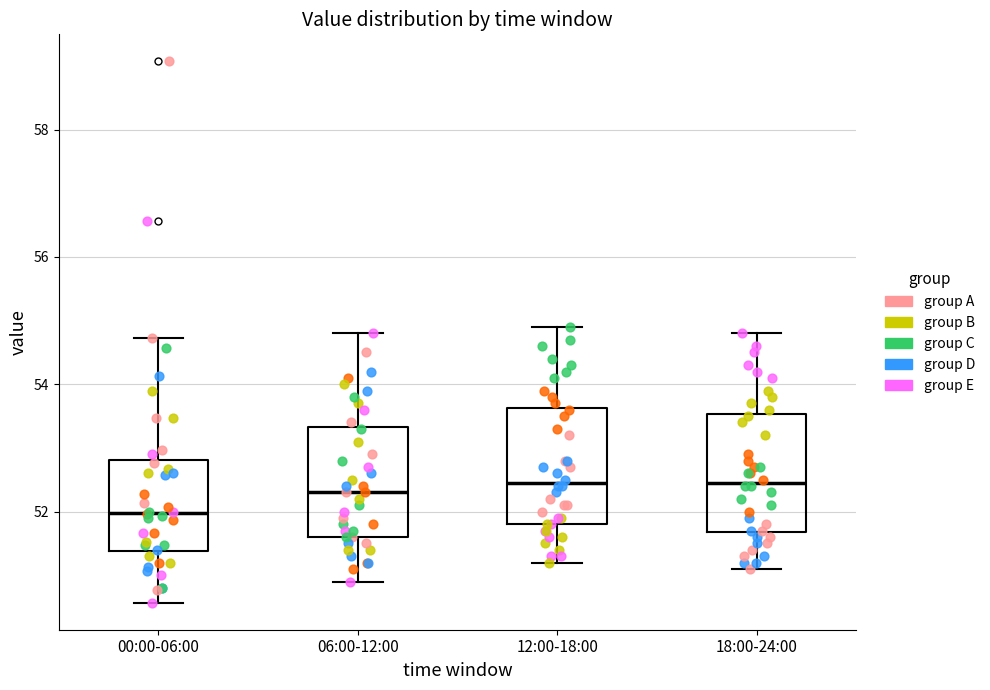

Where is the lower edge of the box for 12:00-18:00 on the y-axis? The values are not printed on the chart, so give them approximately, as read against the axis.

51.8